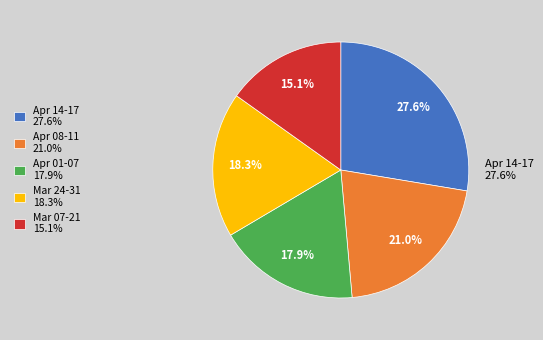

Between Apr 14-17 27.6% and Apr 08-11 21.0%, which is larger?

Apr 14-17 27.6%